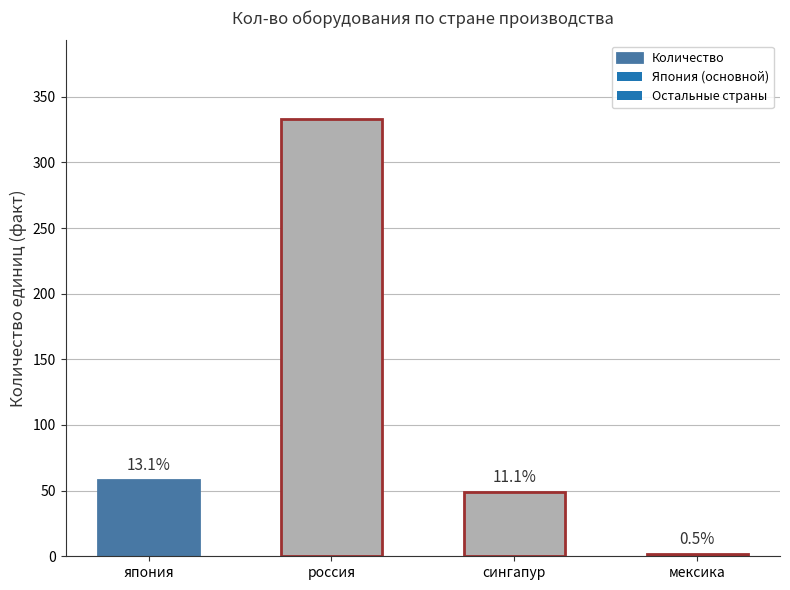

Are the bars horizontal?

No